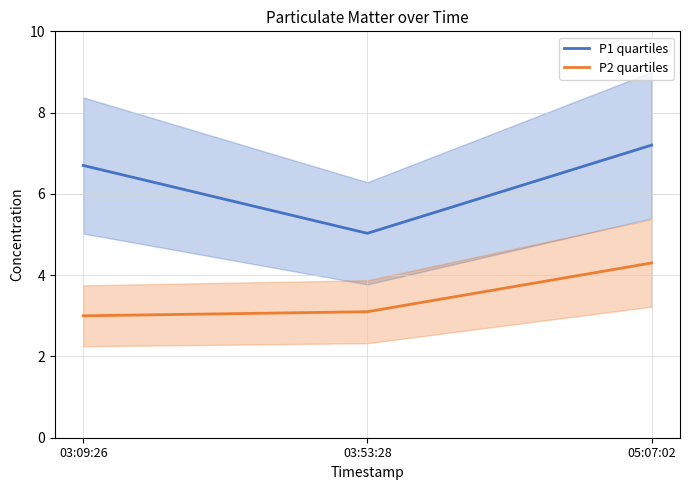

Reading right to left, extract all data points from this chart.

P1 quartiles: 7.2	5.0	6.7
P2 quartiles: 4.3	3.1	3.0